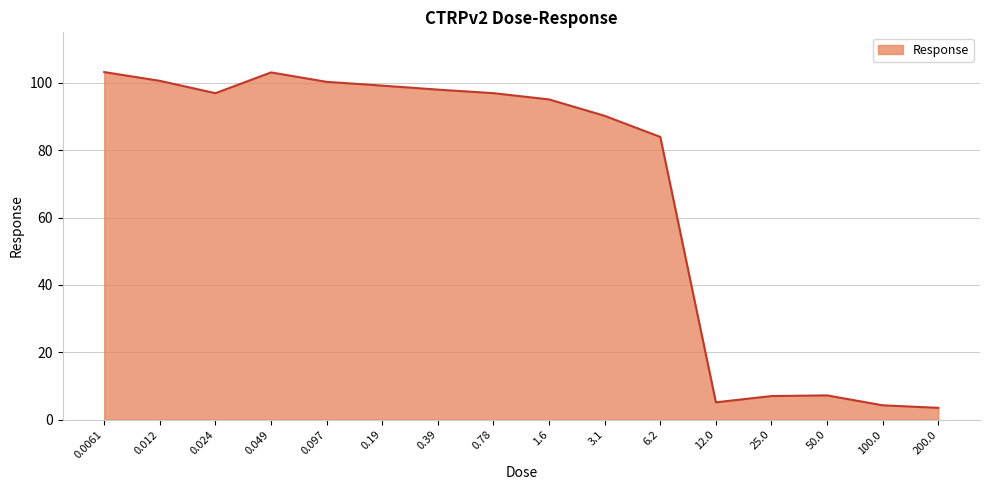

Which has a higher value, 0.097 or 0.39?

0.097